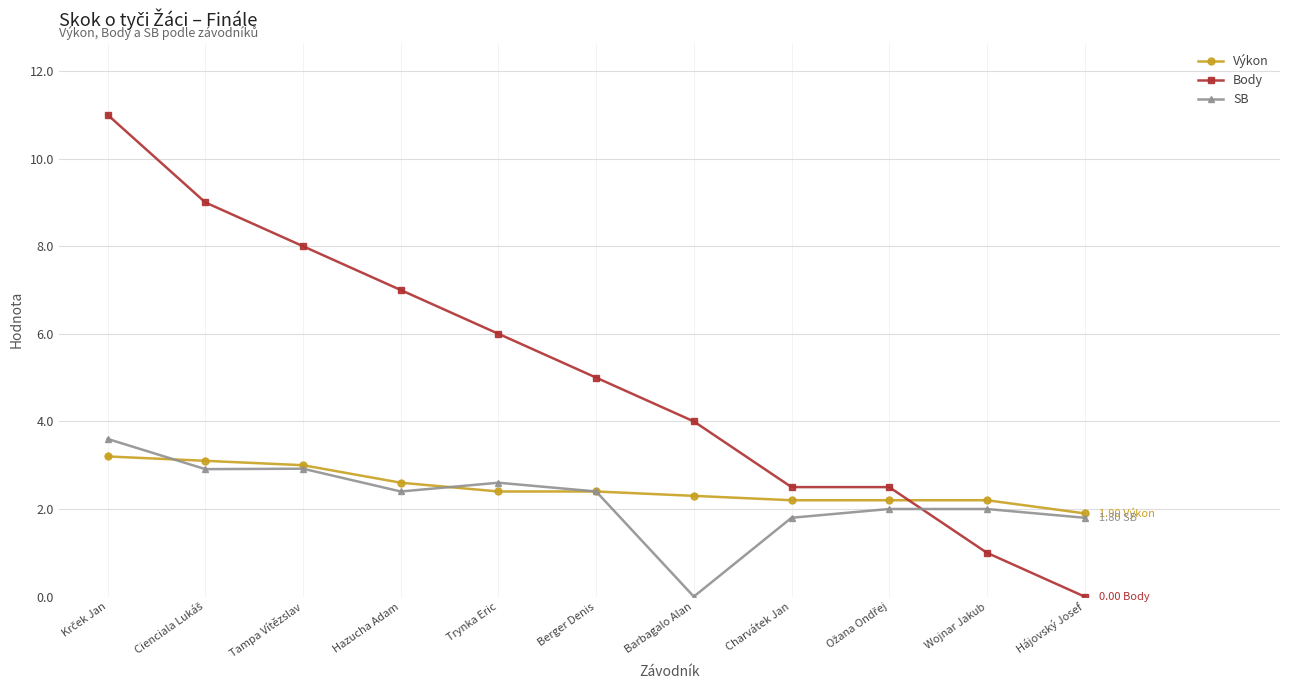

Between Charvátek Jan and Wojnar Jakub, which series saw the biggest shift?

Body